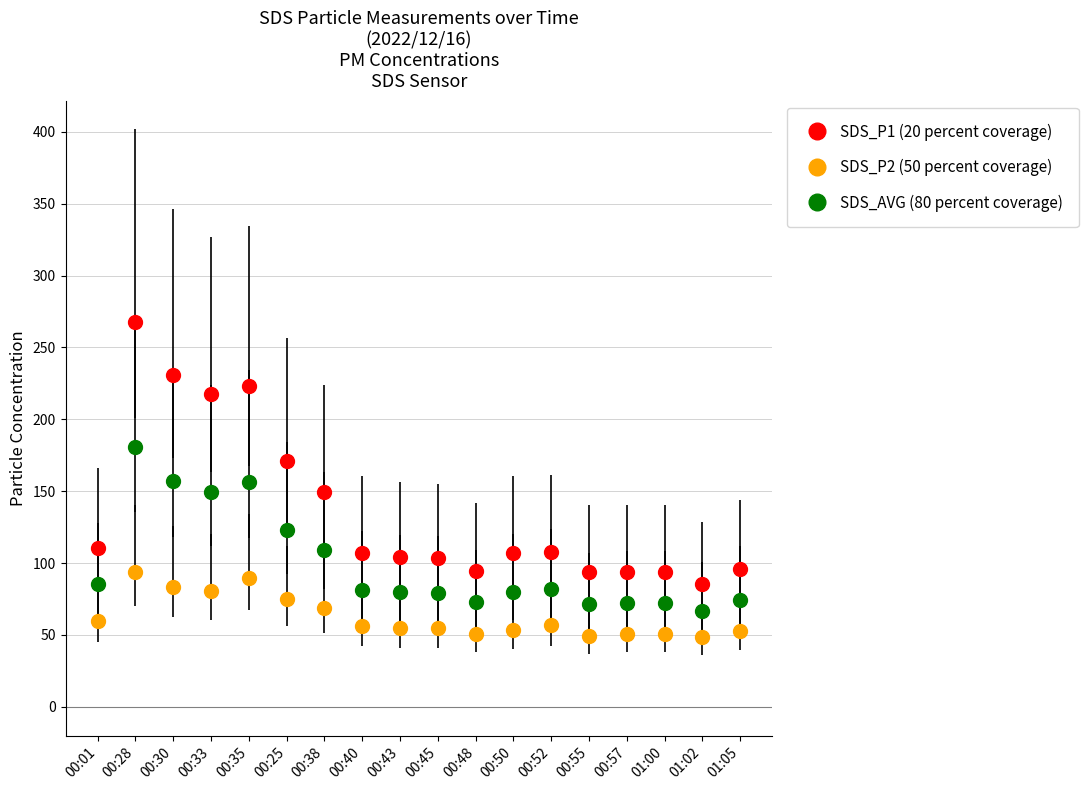

How many categories are shown in the chart?

18